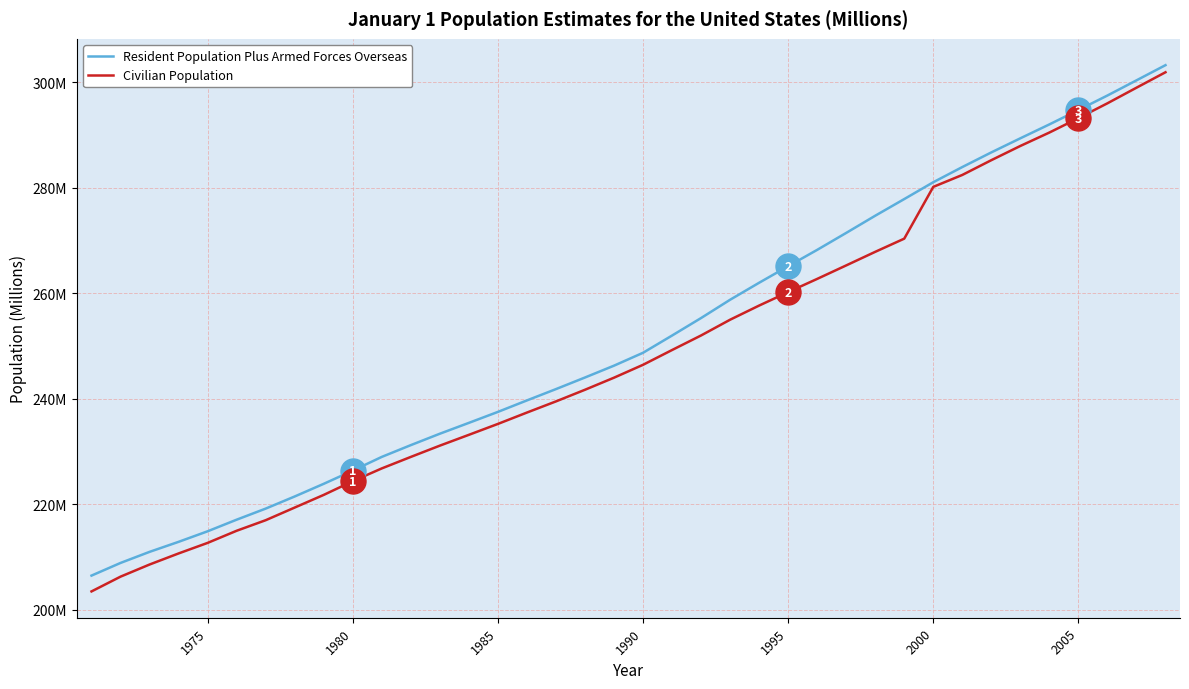

What are all the series names shown in the legend?

Resident Population Plus Armed Forces Overseas, Civilian Population